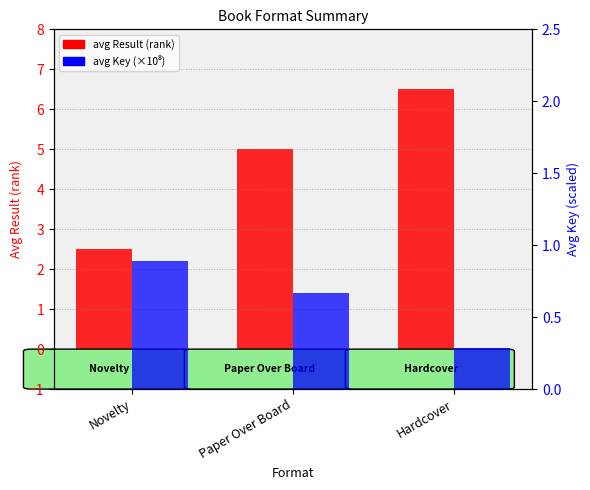

Is it true that avg Result (rank) equals 5.0 at Paper Over Board?

True